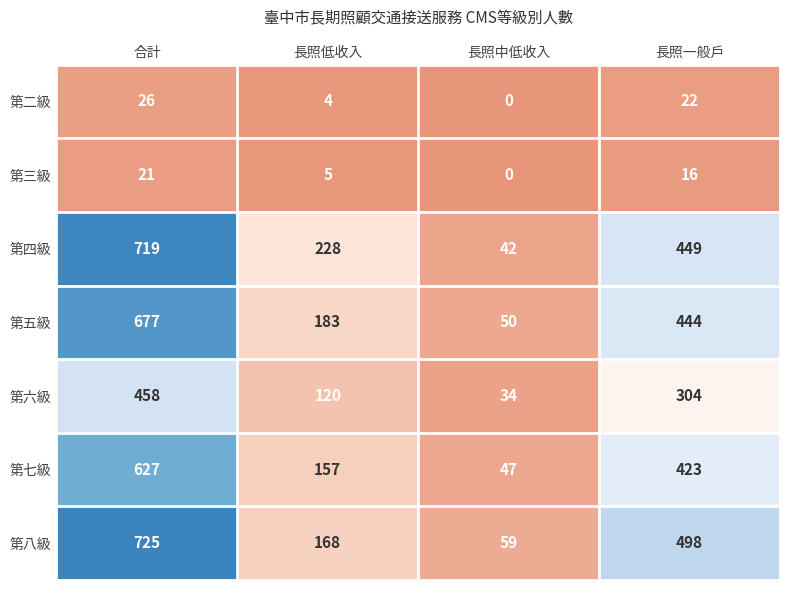

How many data points does each series have?

4